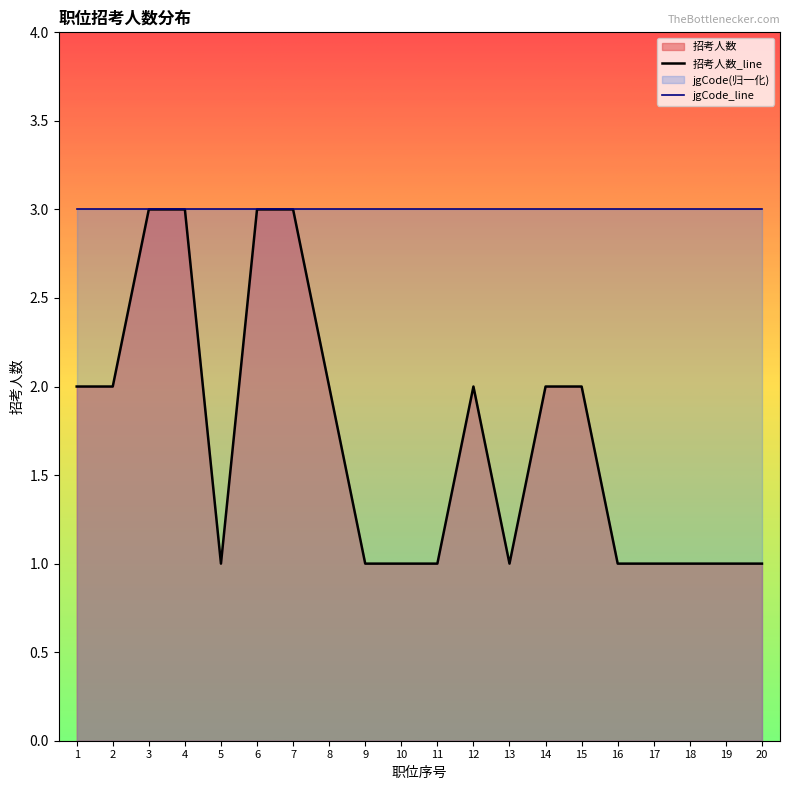

List the labels in order of value, largest first.

3, 4, 6, 7, 1, 2, 8, 12, 14, 15, 5, 9, 10, 11, 13, 16, 17, 18, 19, 20